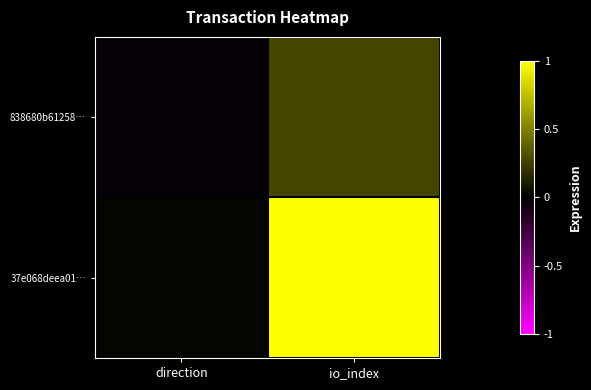

How many data points does each series have?

2